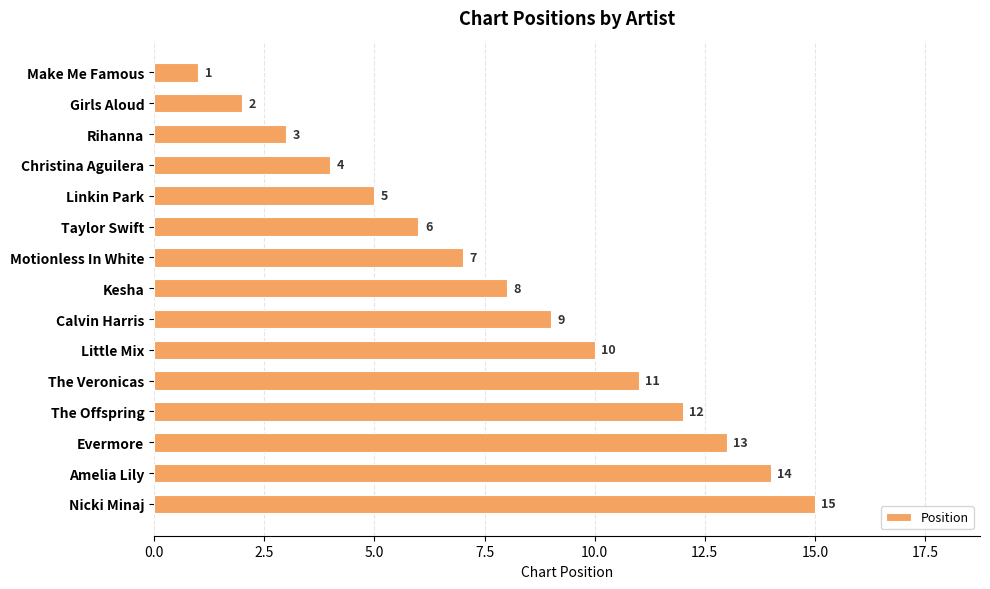

Is it true that the value at Taylor Swift is 6?

True